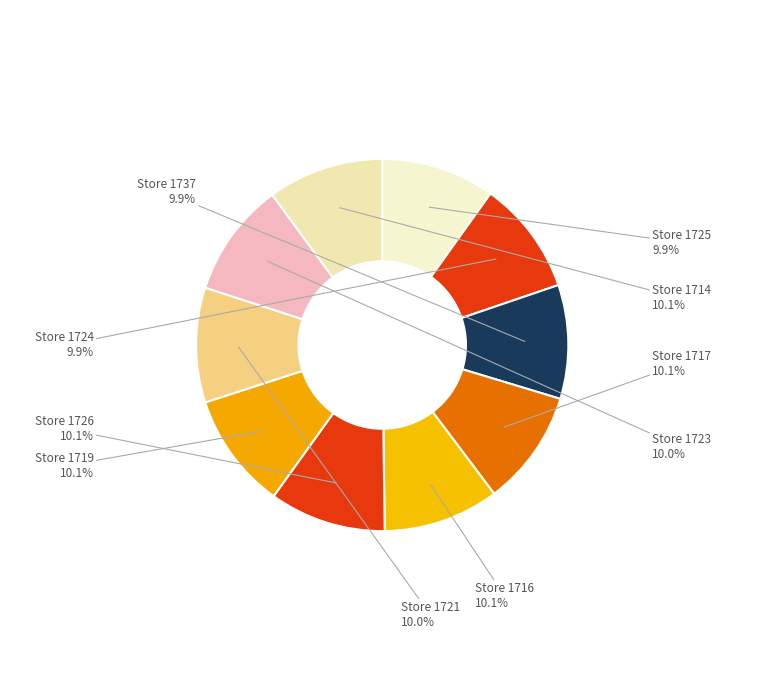

Does any single category account for the majority?

No